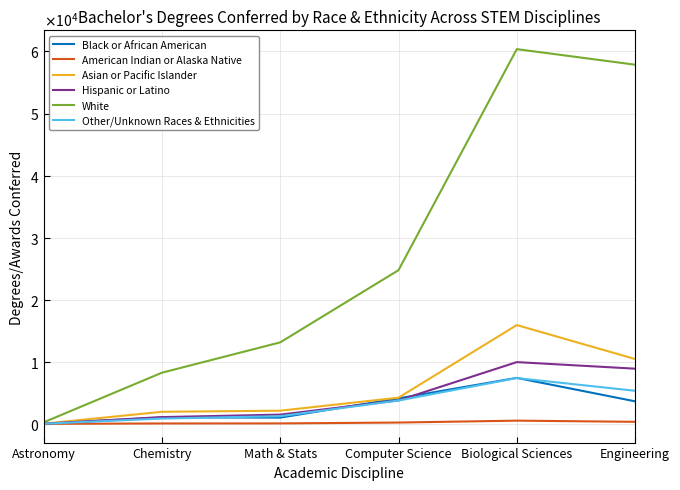

Which category has the lowest value in the Hispanic or Latino series?

Astronomy